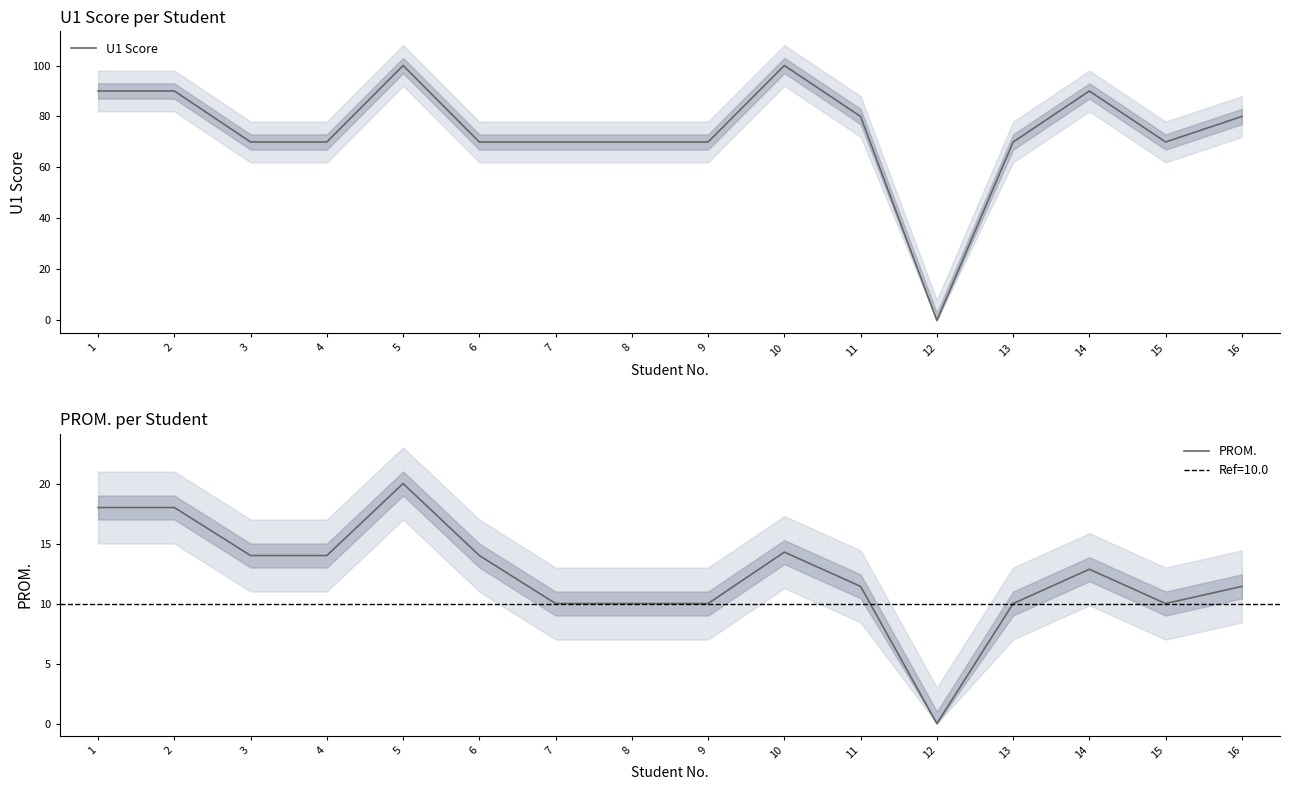

Reading left to right, transcribe all the data shown in this chart.

U1 Score: 1=90.0	2=90.0	3=70.0	4=70.0	5=100.0	6=70.0	7=70.0	8=70.0	9=70.0	10=100.0	11=80.0	12=0.0	13=70.0	14=90.0	15=70.0	16=80.0
PROM.: 1=18.0	2=18.0	3=14.0	4=14.0	5=20.0	6=14.0	7=10.0	8=10.0	9=10.0	10=14.3	11=11.4	12=0.0	13=10.0	14=12.9	15=10.0	16=11.4